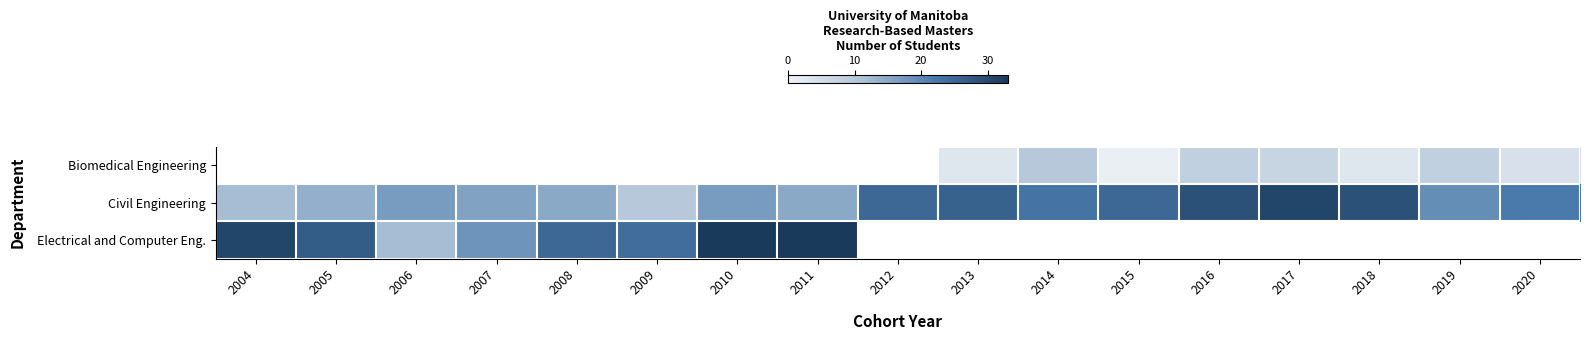

At which category does the chart reach its peak across all series?

2010